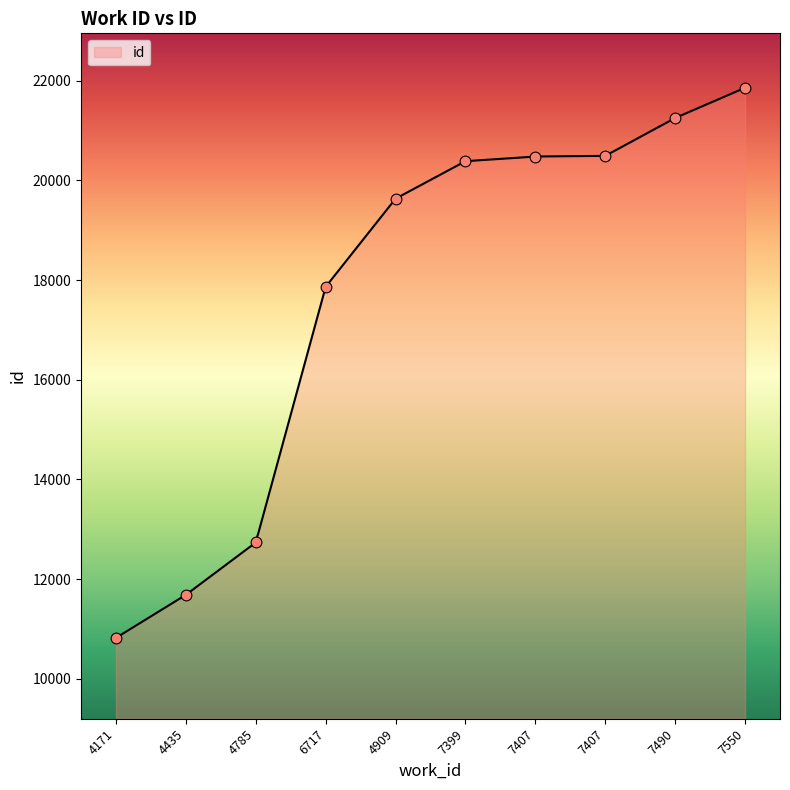

Between 4171 and 7399, which is larger?

7399